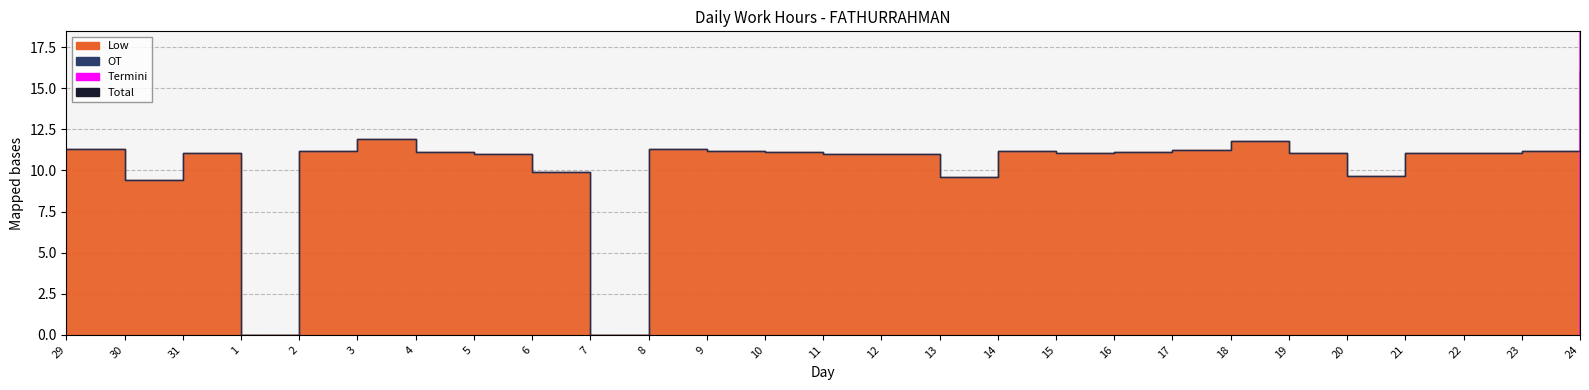

What is the ratio of the value at 6 to the value at 19?

0.9